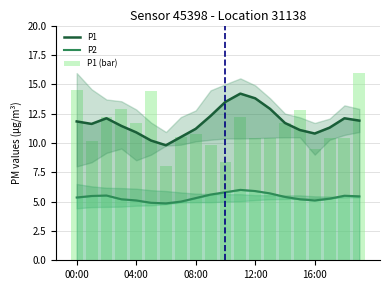

Where is P2 nearest to the value 5?

7